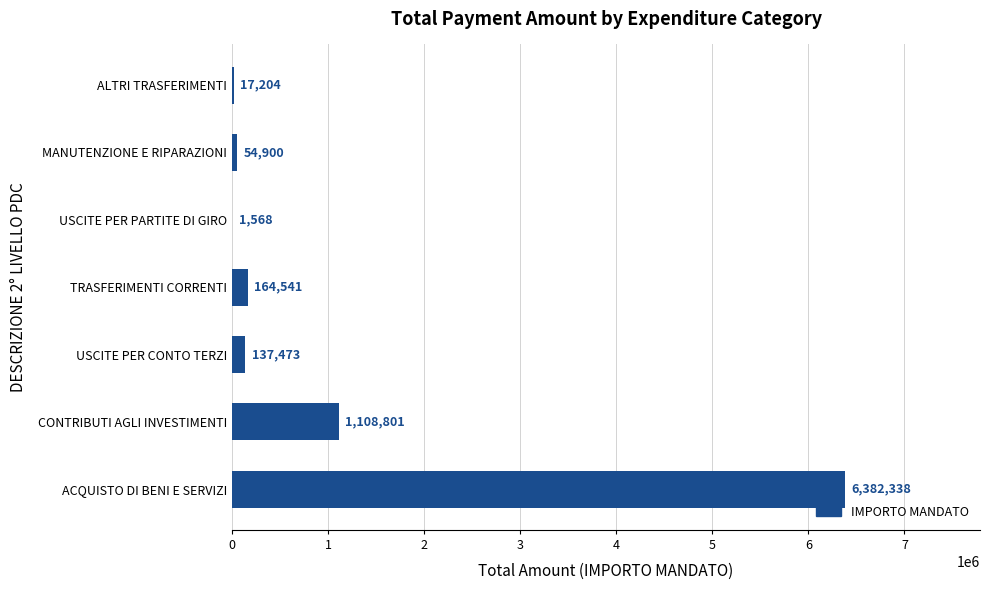

What is the greatest value displayed?

6382338.0